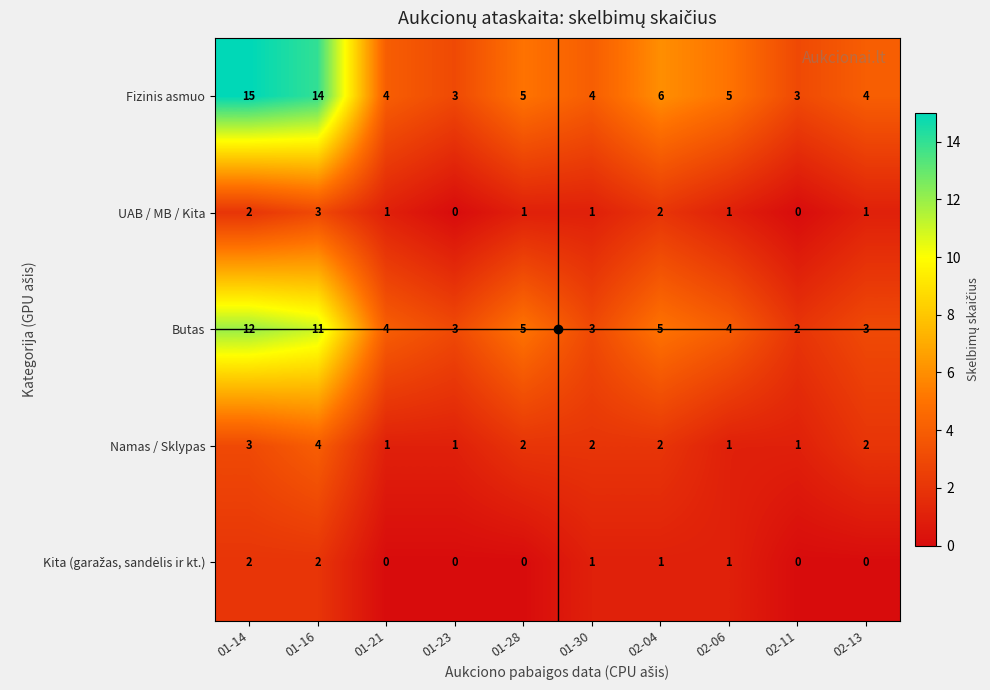

What is the difference between the maximum and minimum values in the Butas series?

10